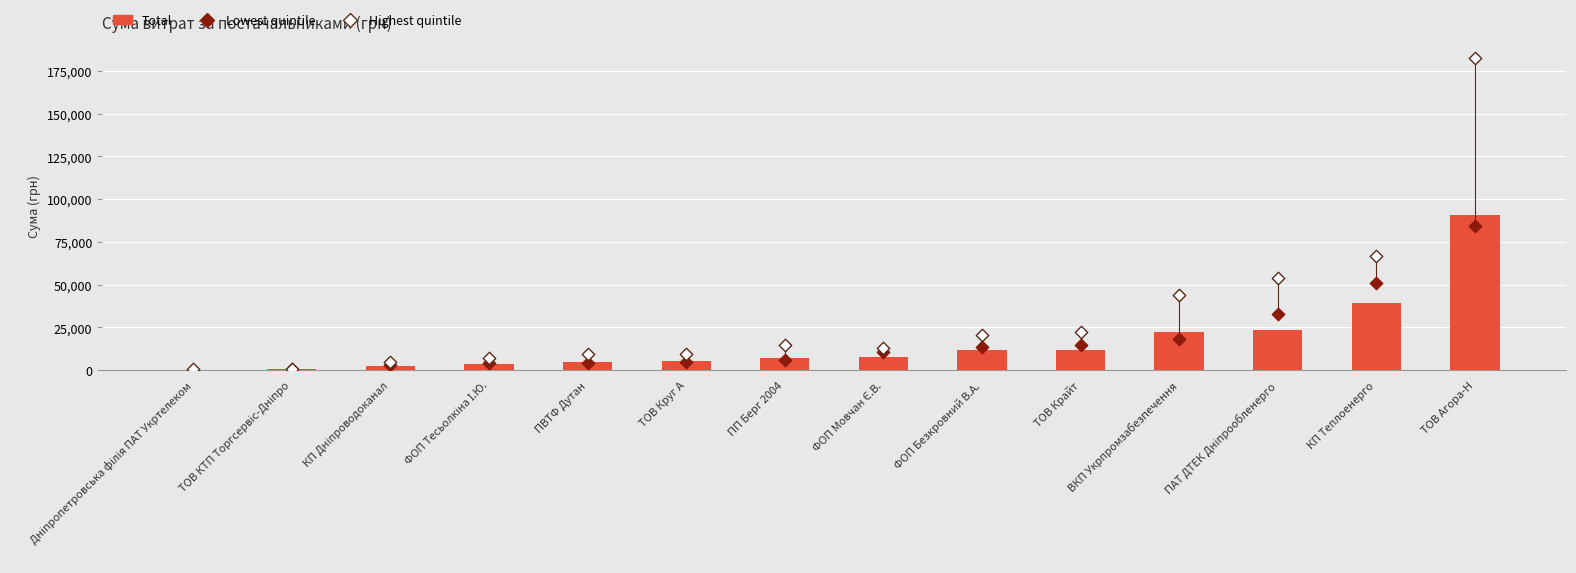

Which series contains the highest Y value?

Highest quintile